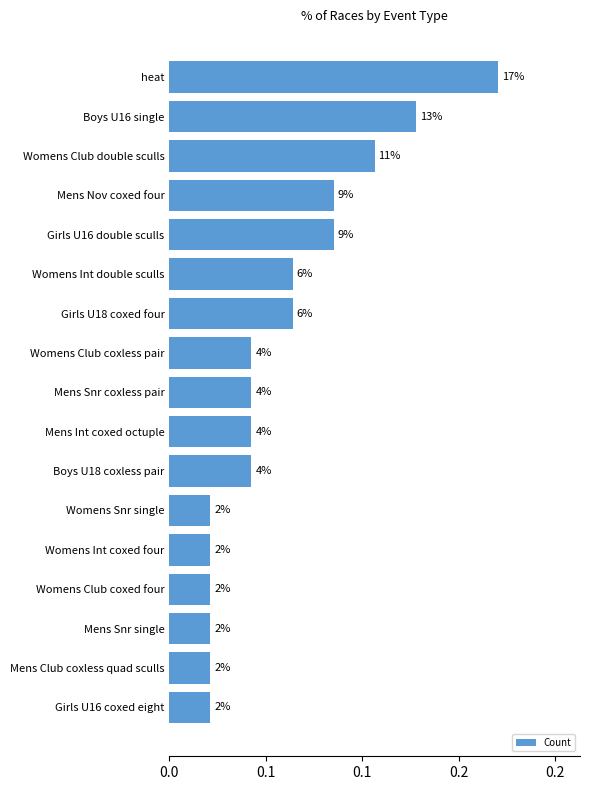

Are the bars horizontal?

Yes